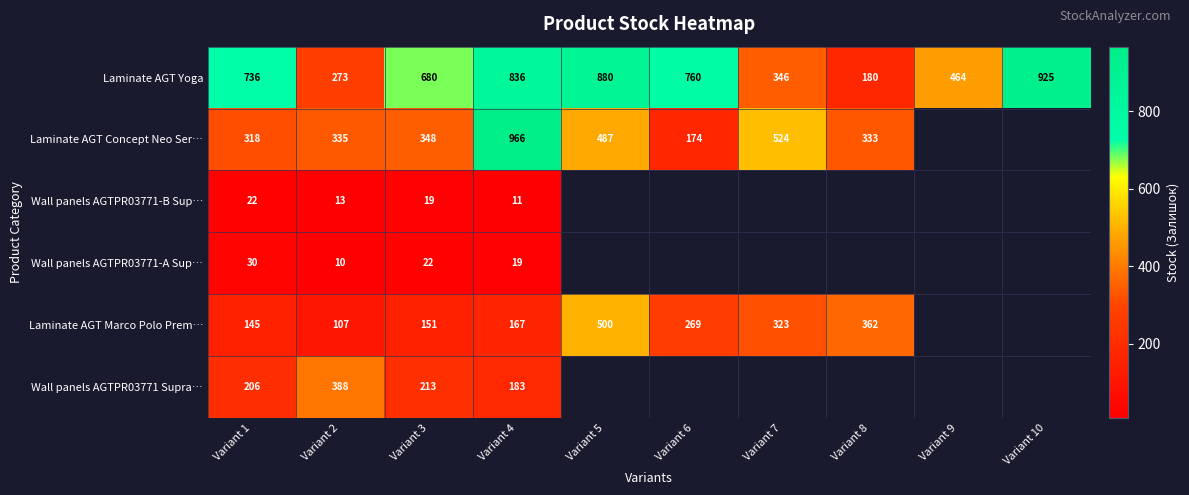

At Variant 4, list the series in order from smallest to largest.

Wall panels AGTPR03771-B Sup…, Wall panels AGTPR03771-A Sup…, Laminate AGT Marco Polo Prem…, Wall panels AGTPR03771 Supra…, Laminate AGT Yoga, Laminate AGT Concept Neo Ser…